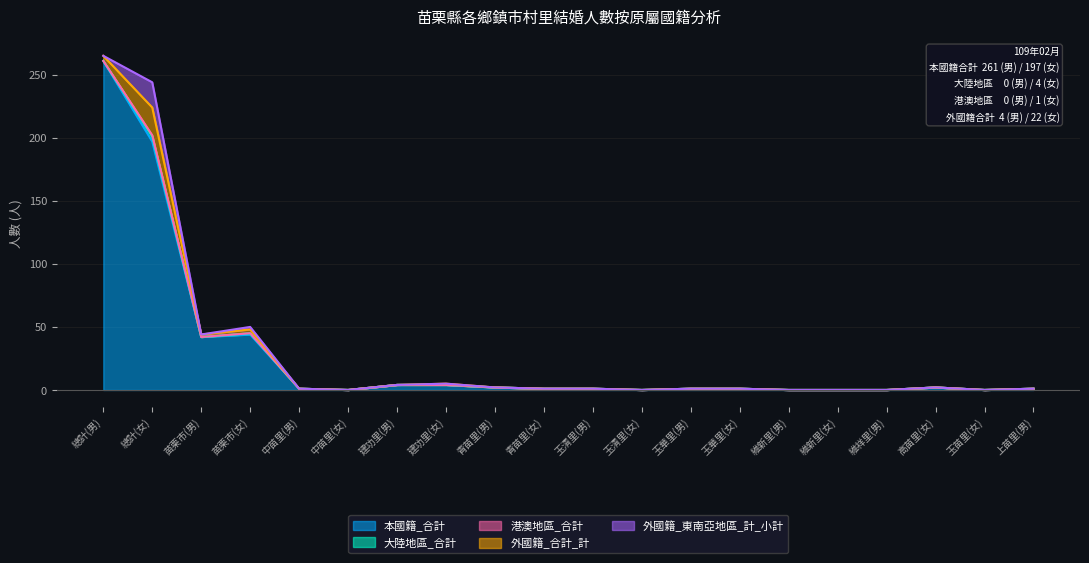

At how many categories does at least one series exceed 248?

1